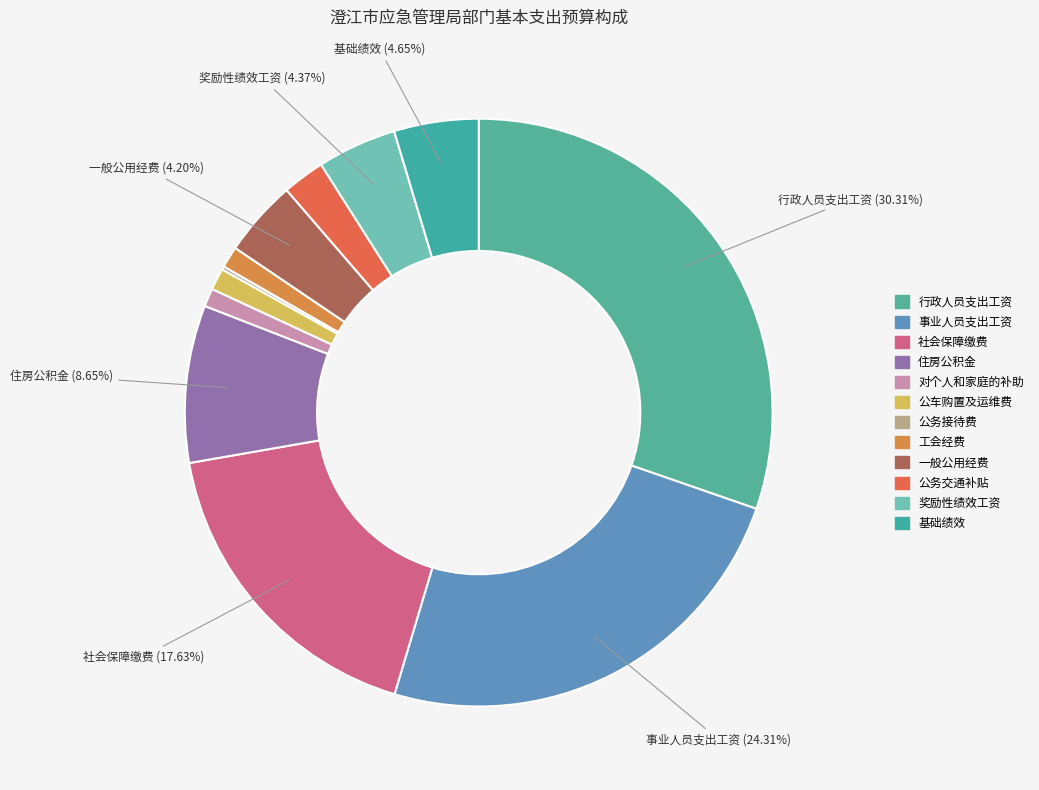

The 对个人和家庭的补助 slice represents 1% of the pie. True or false?

True